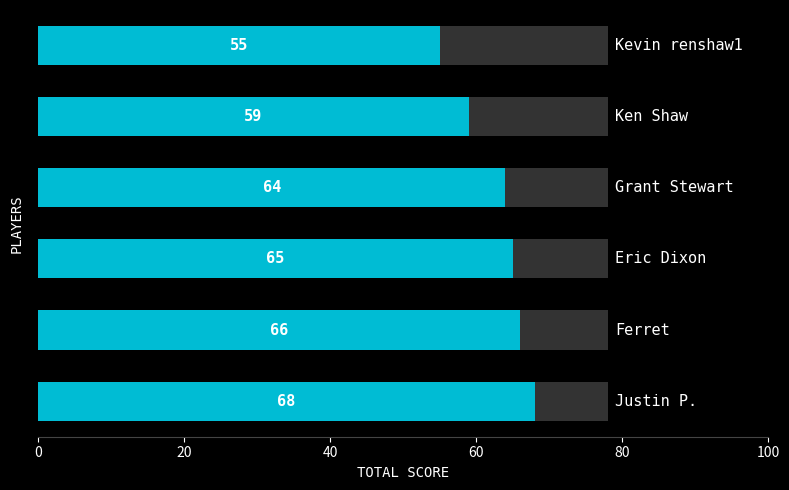

How many values exceed 65?

2